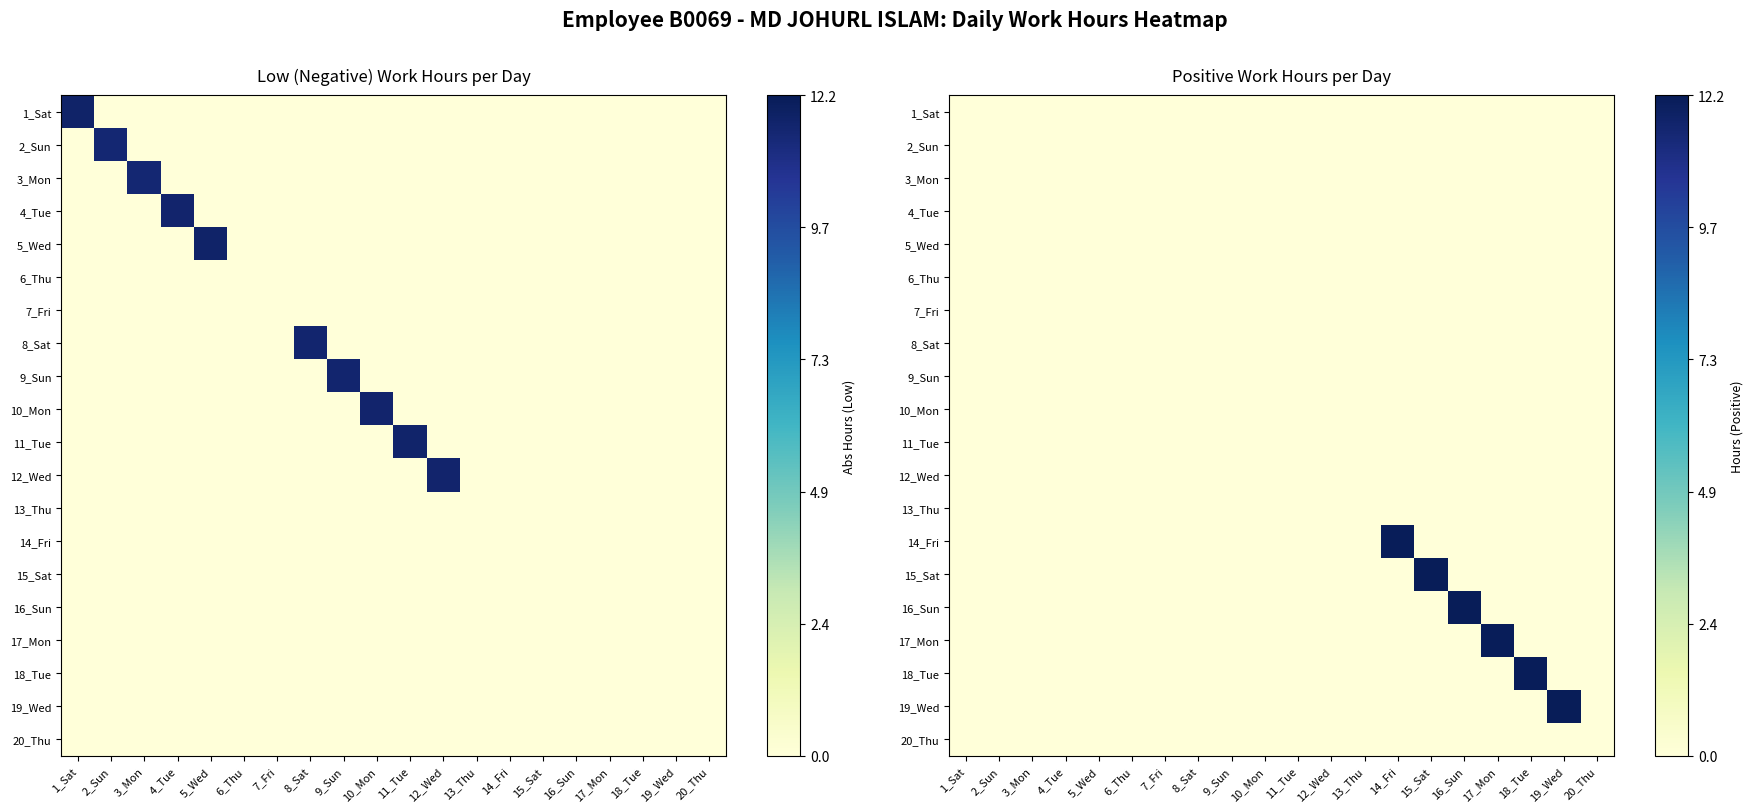

At which category does the chart reach its peak across all series?

19_Wed